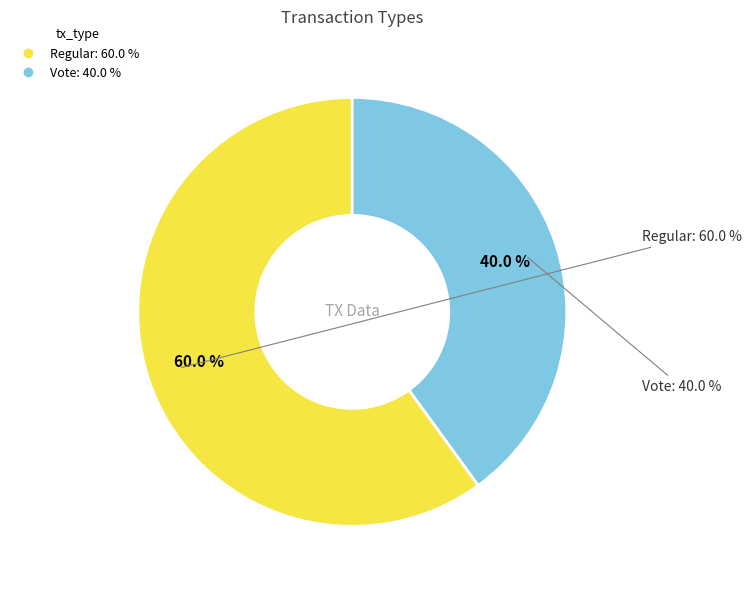

Count the number of slices in the pie.

2